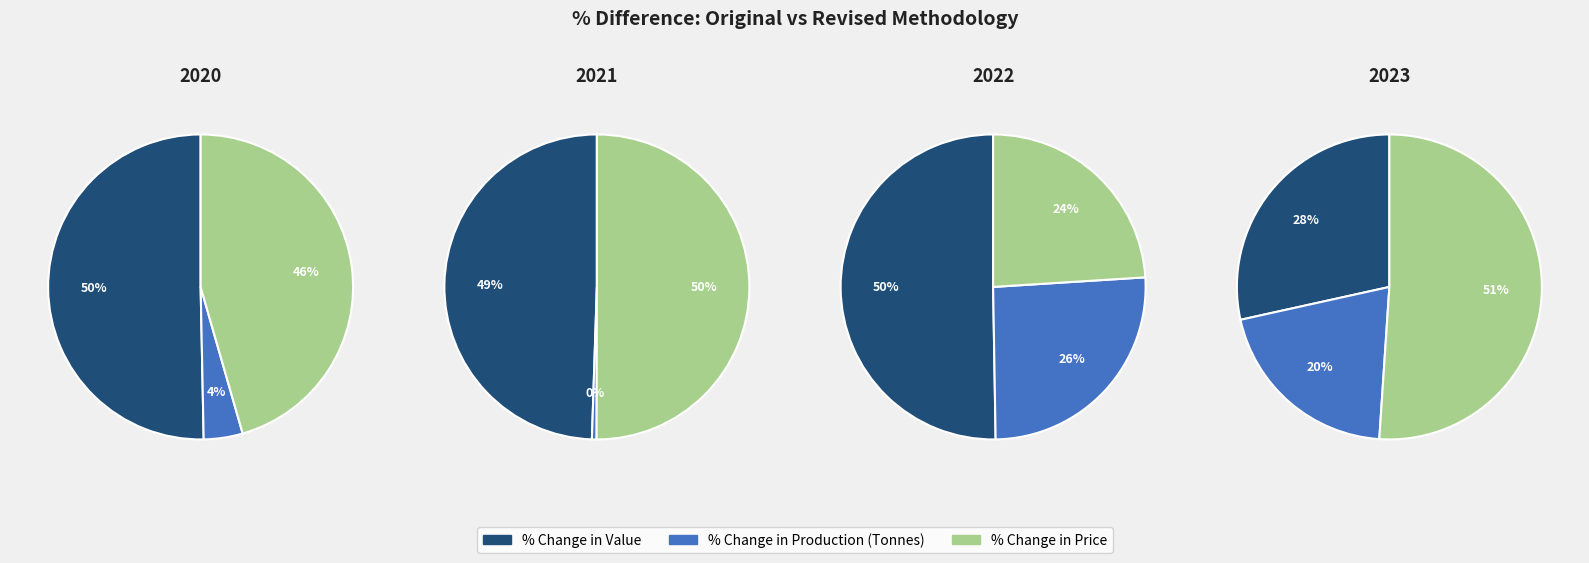

Is it true that % Change in Value is 50% of the pie?

True